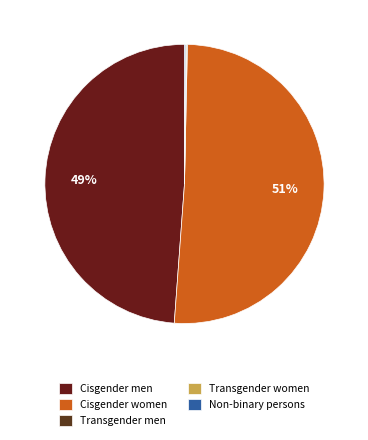

What is the smallest slice in the pie chart?

Transgender men